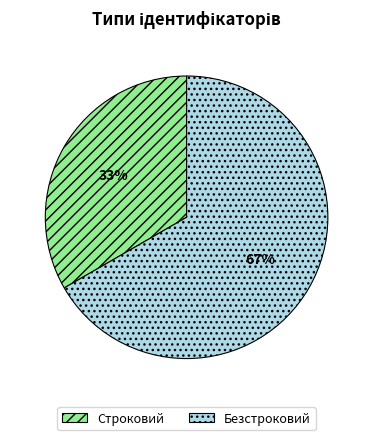

The Строковий slice represents 33% of the pie. True or false?

True